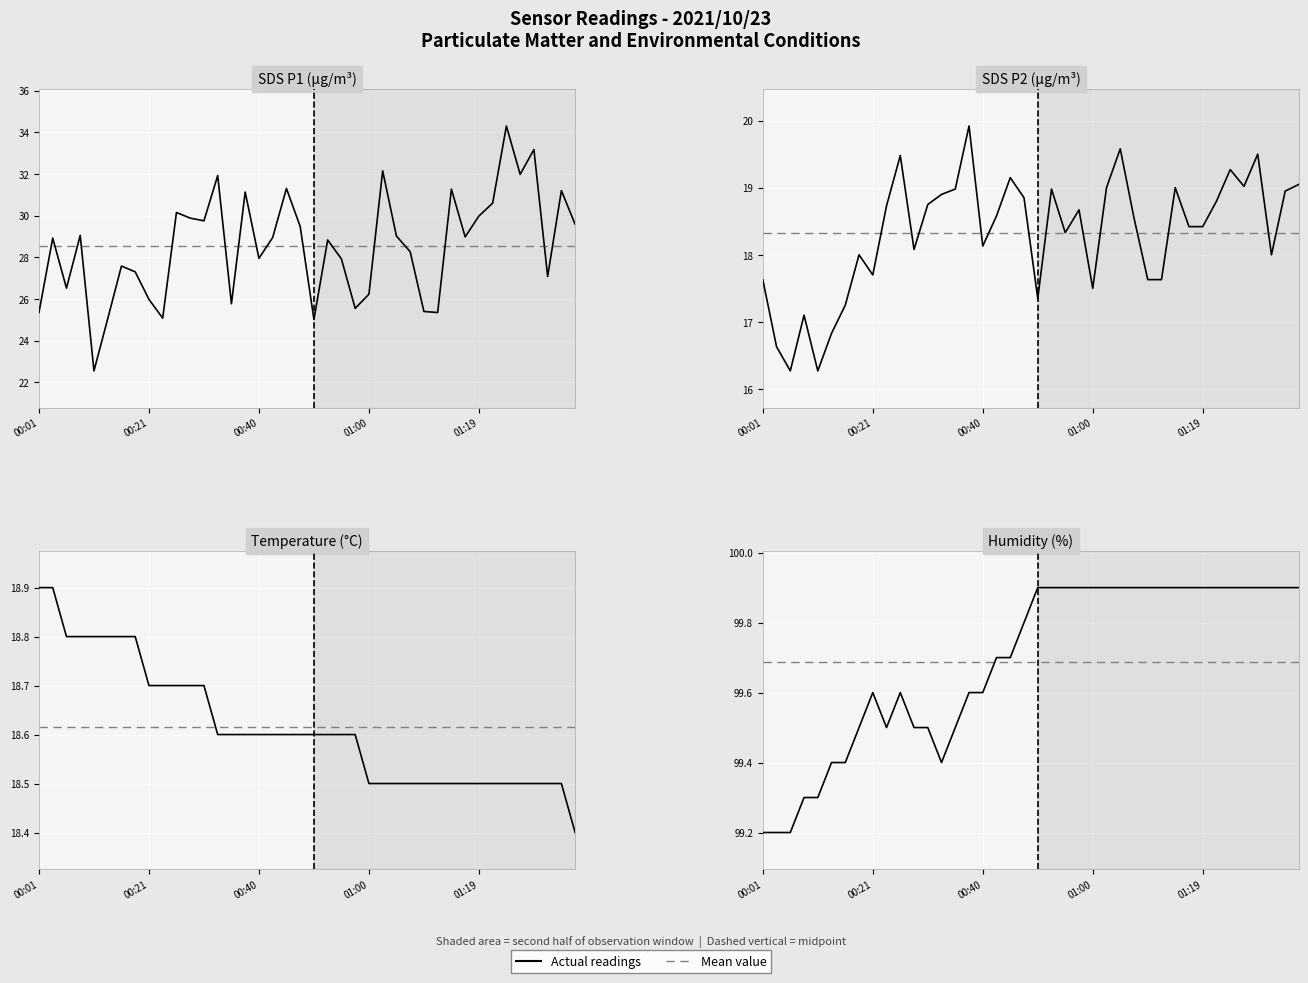

Between 18 and 19, which is larger?

18